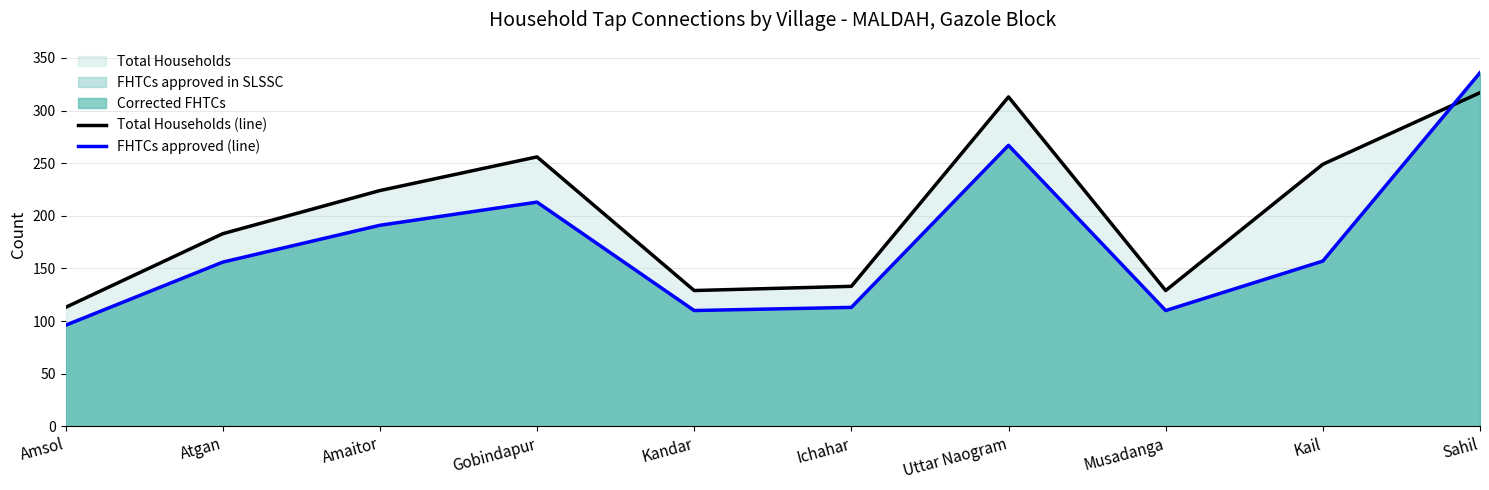

At how many categories does at least one series exceed 290?

2